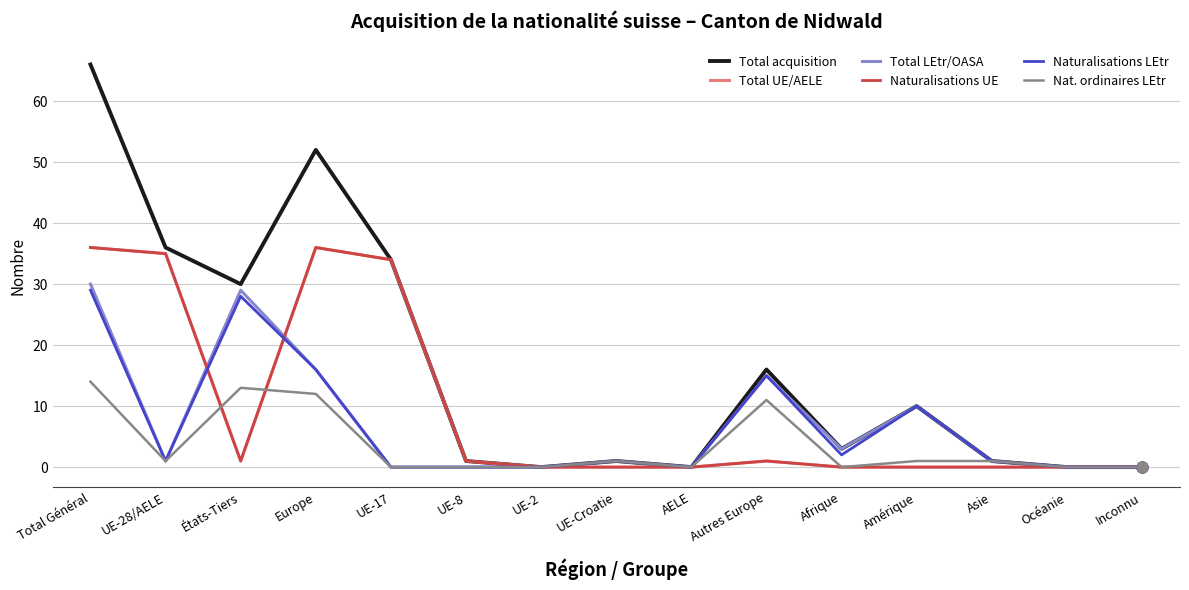

Which series has the largest total across all categories?

Total acquisition